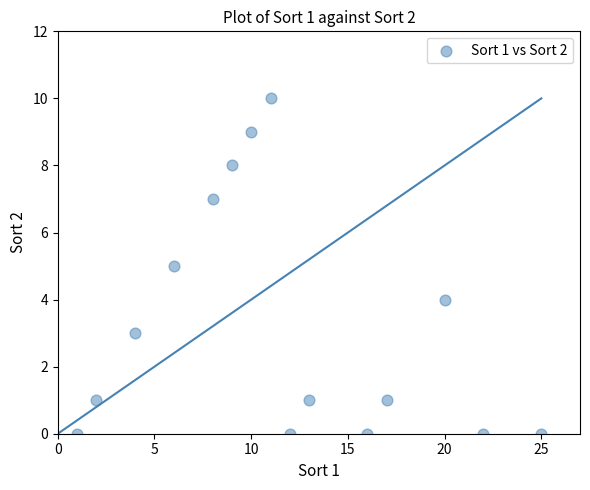

What is the range of Y values (max minus min)?

10